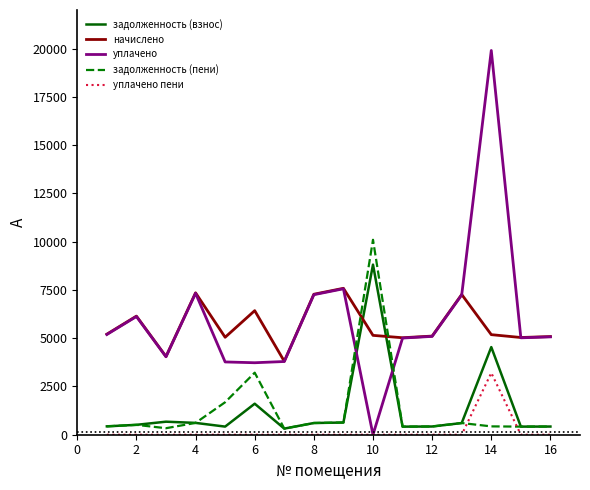

What is the maximum value shown in the chart?

19903.3